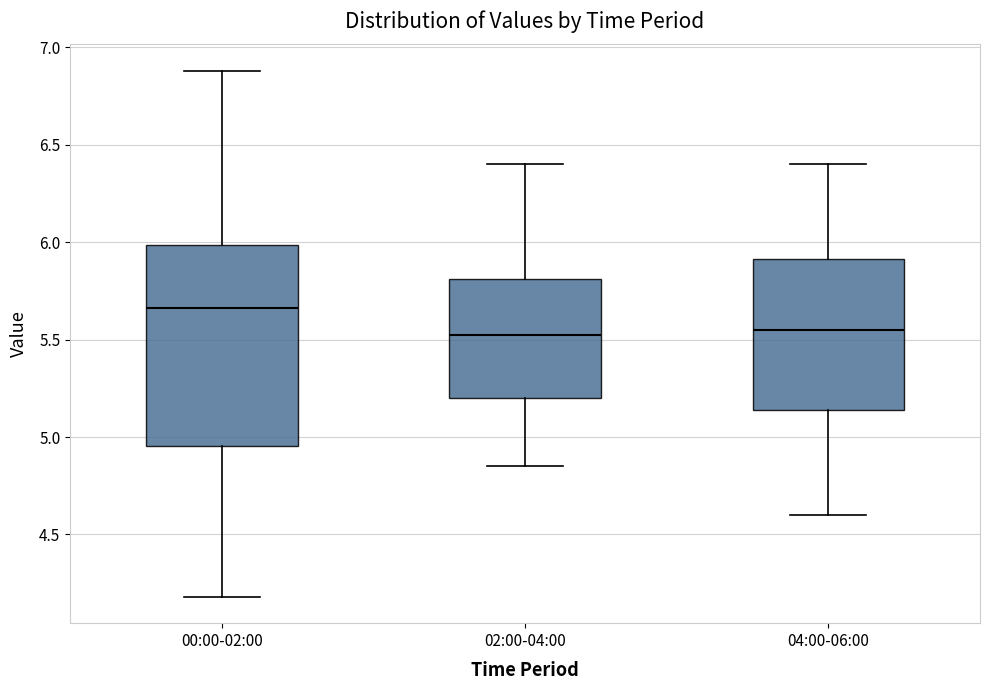

Where is the lower edge of the box for 02:00-04:00 on the y-axis? The values are not printed on the chart, so give them approximately, as read against the axis.

5.20